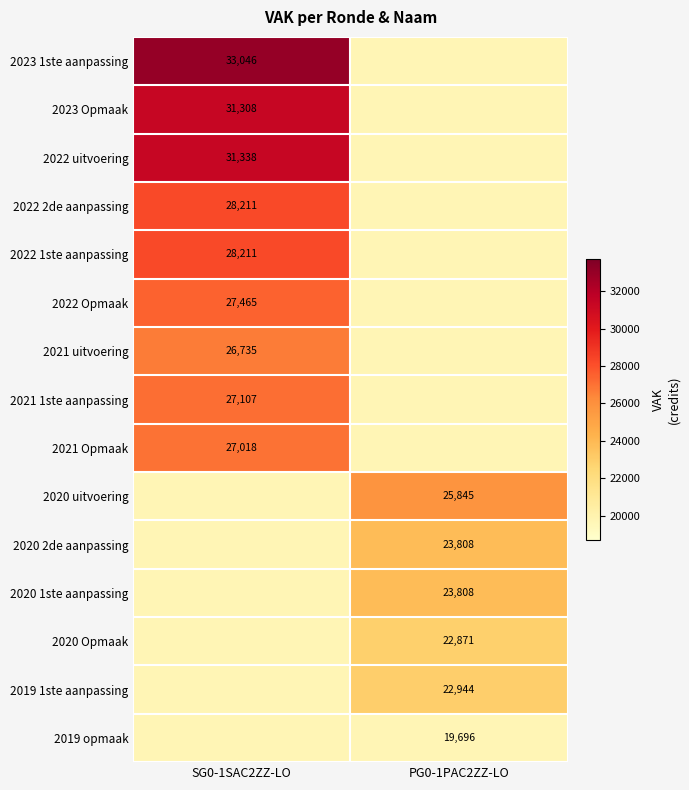

The 2020 Opmaak series shows 22871 at PG0-1PAC2ZZ-LO. True or false?

True